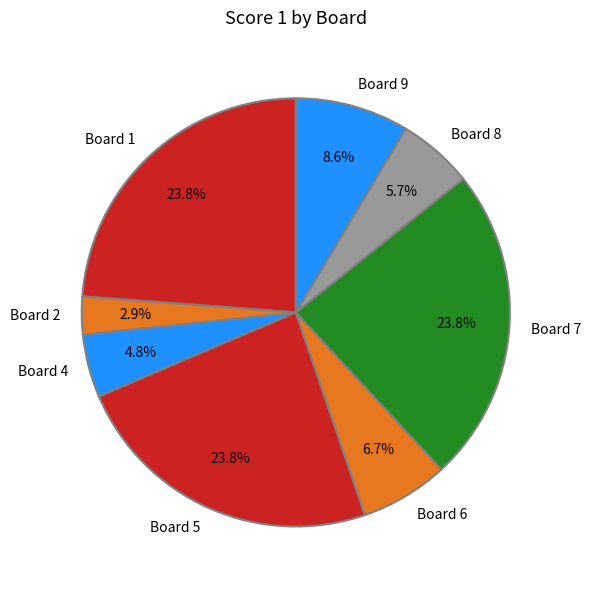

Is it true that Board 8 is 6% of the pie?

True